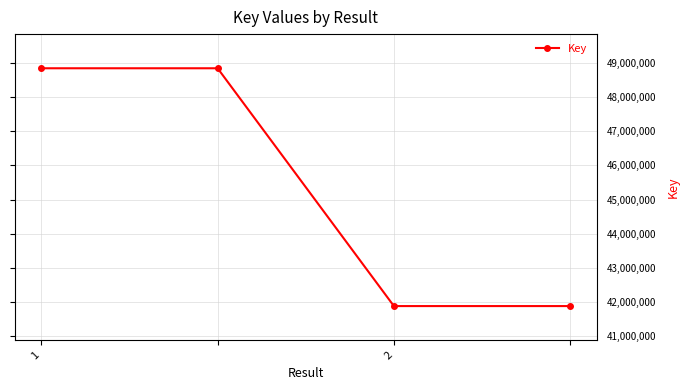

True or false: there are more than 1 points higher than both neighbors.

False